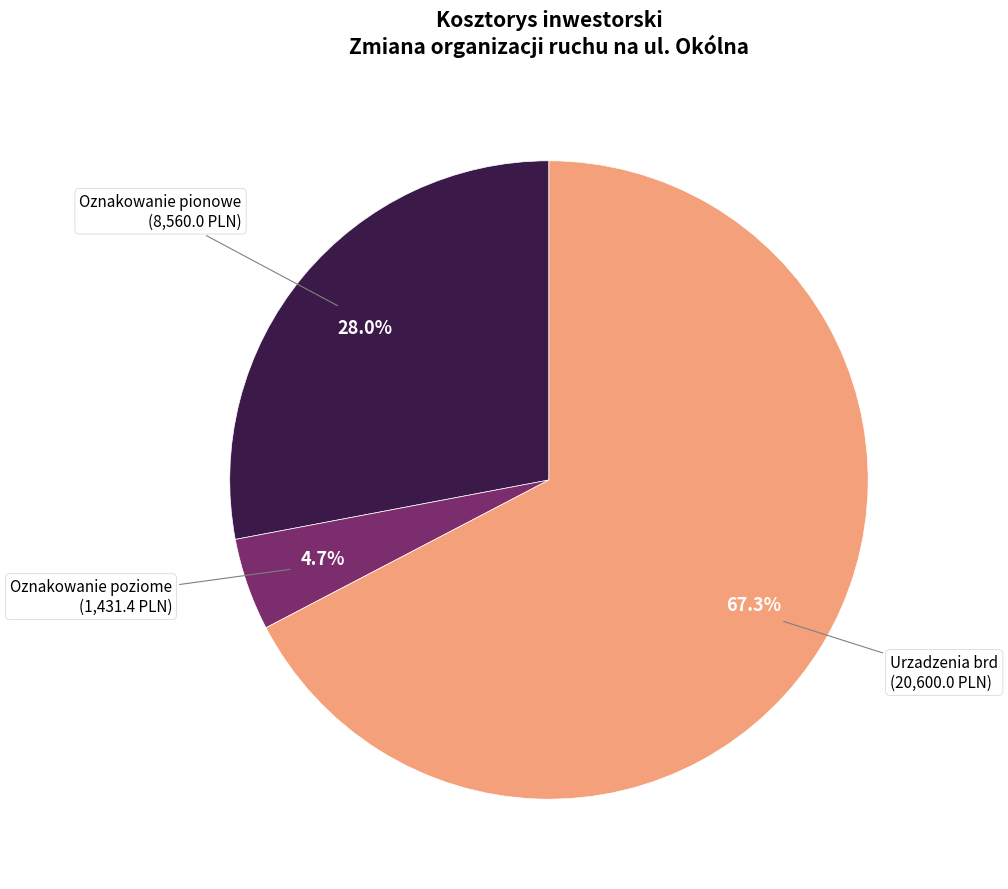

Does any single category account for the majority?

Yes